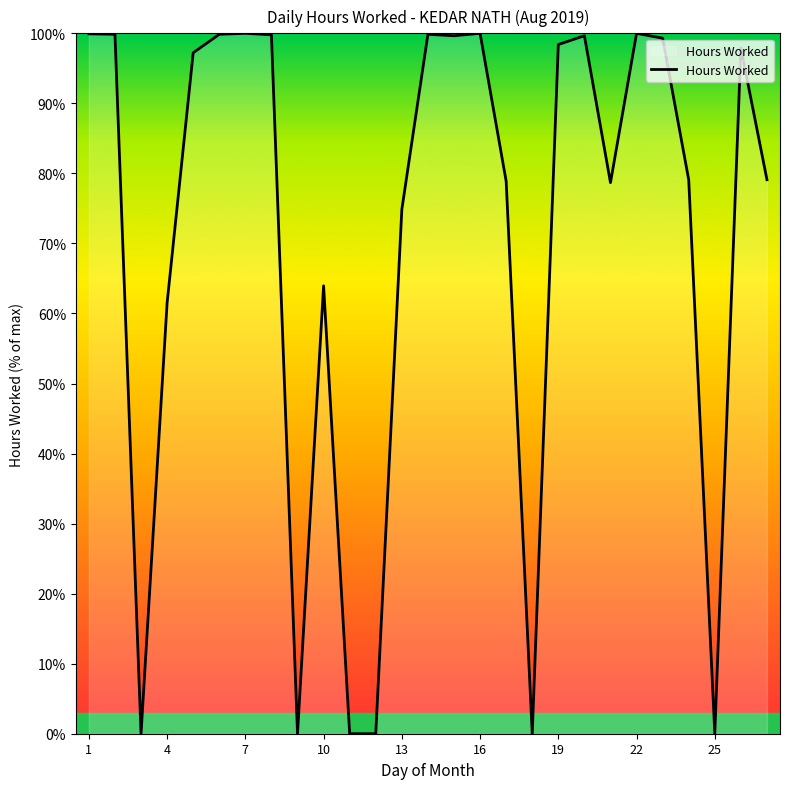

What is the maximum value shown in the chart?

100.0